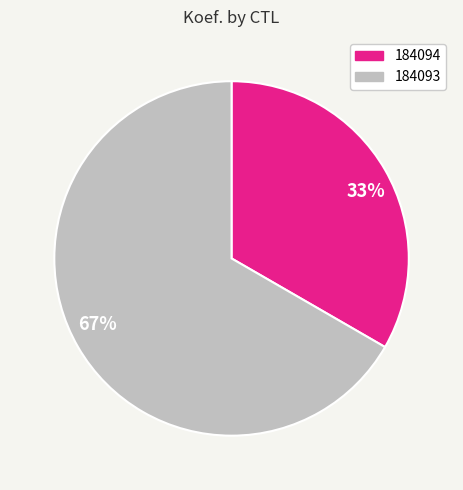

What is the ratio of the value at 184094 to the value at 184093?

0.5